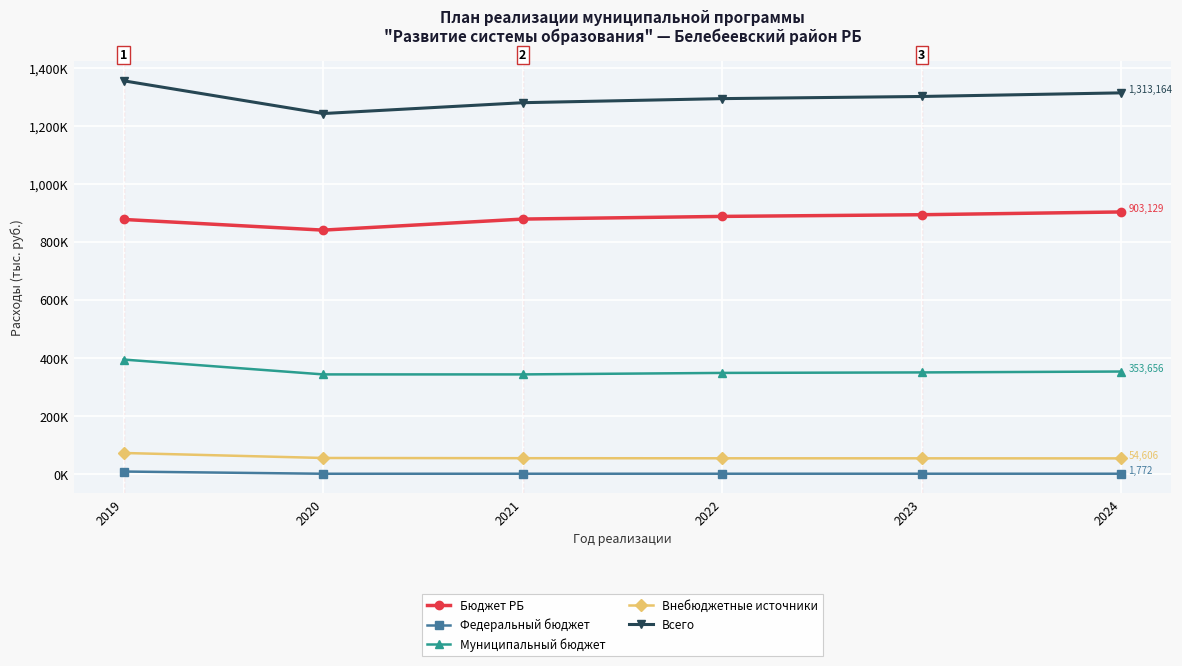

The value of Муниципальный бюджет at 2021 is 343736.1. True or false?

True